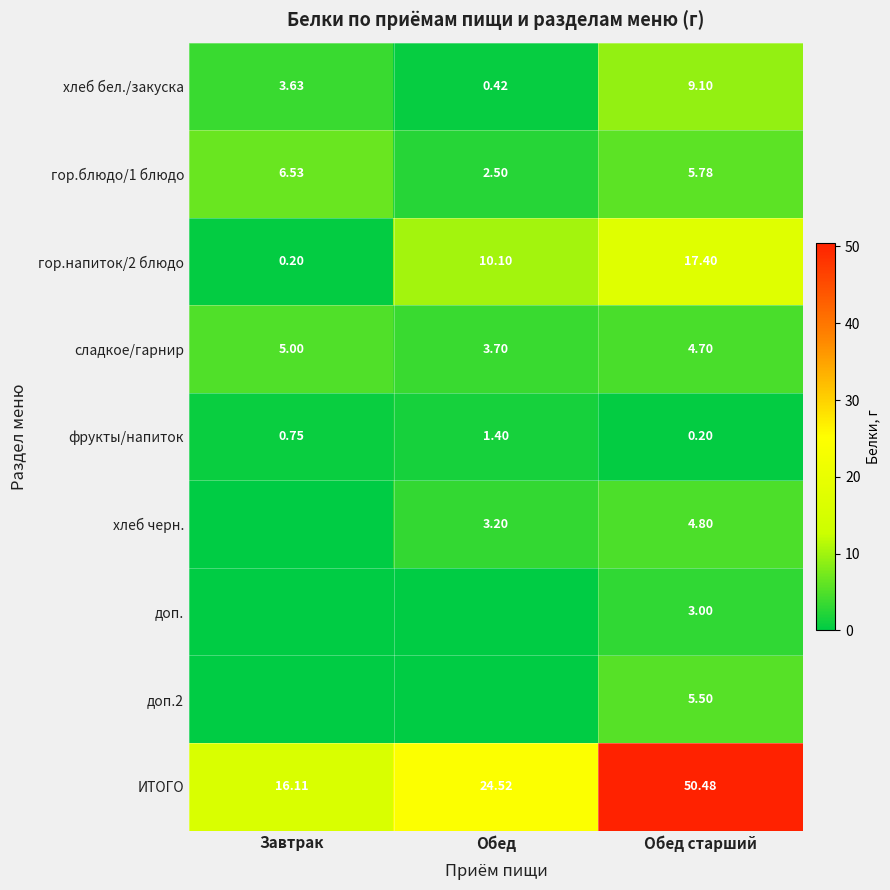

Count the number of data series in this chart.

9